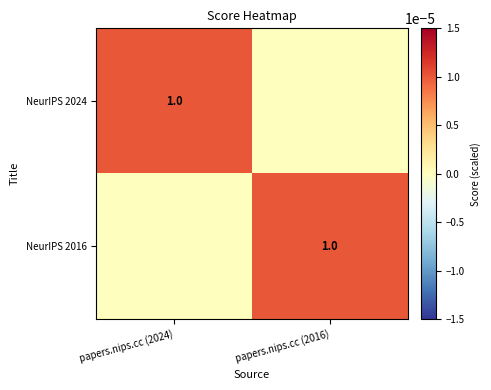

The NeurIPS 2016 series shows 0.0 at papers.nips.cc (2016). True or false?

False